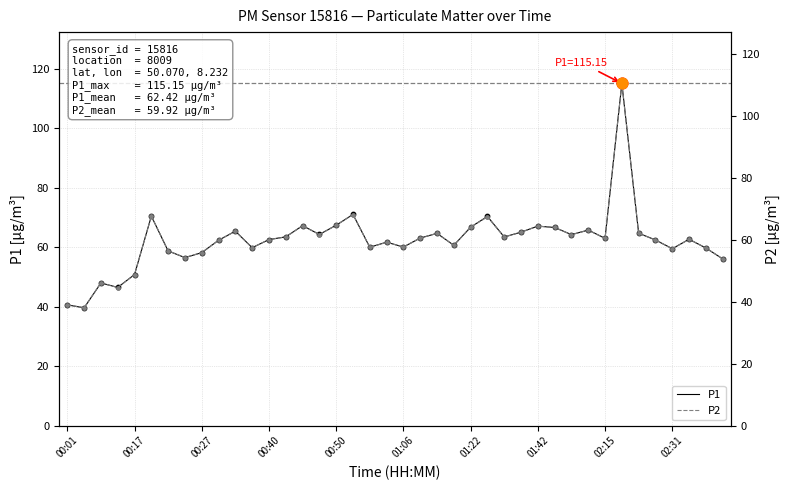

Which series reaches the minimum Y coordinate?

P2